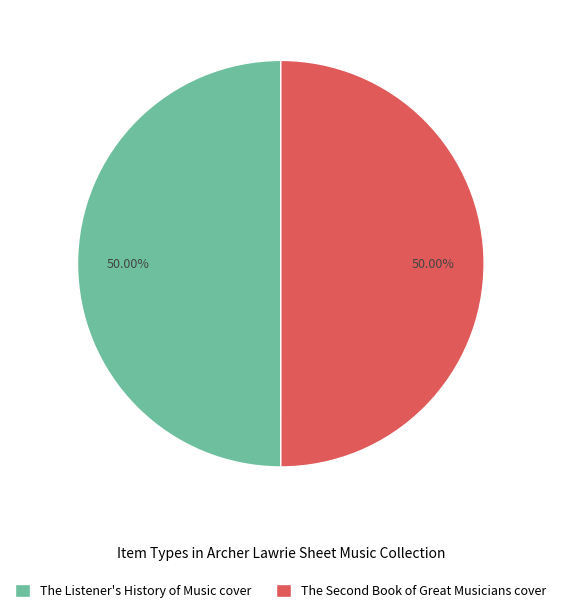

What is the largest slice in the pie chart?

The Listener's History of Music cover